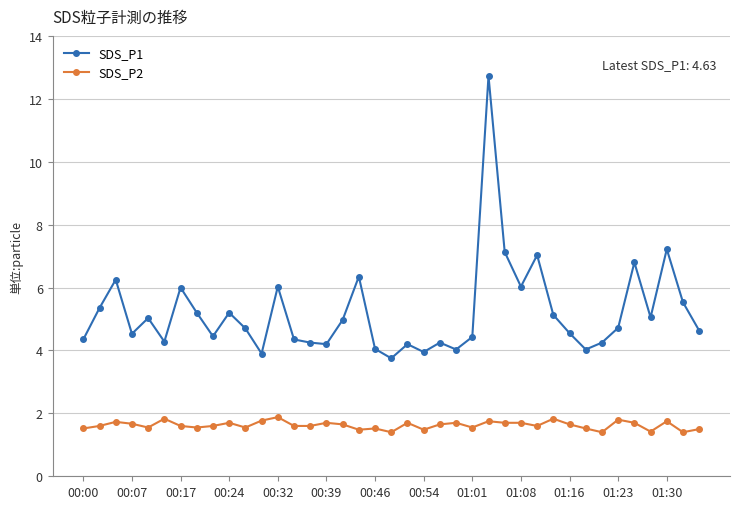

What is the difference between the second highest and second lowest values in the SDS_P2 series?

0.4